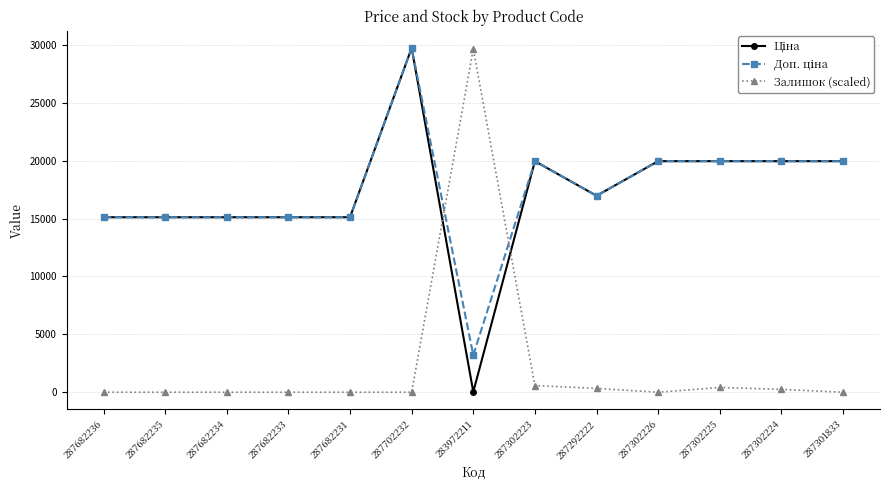

At which category is the sum across all series the highest?

287702232